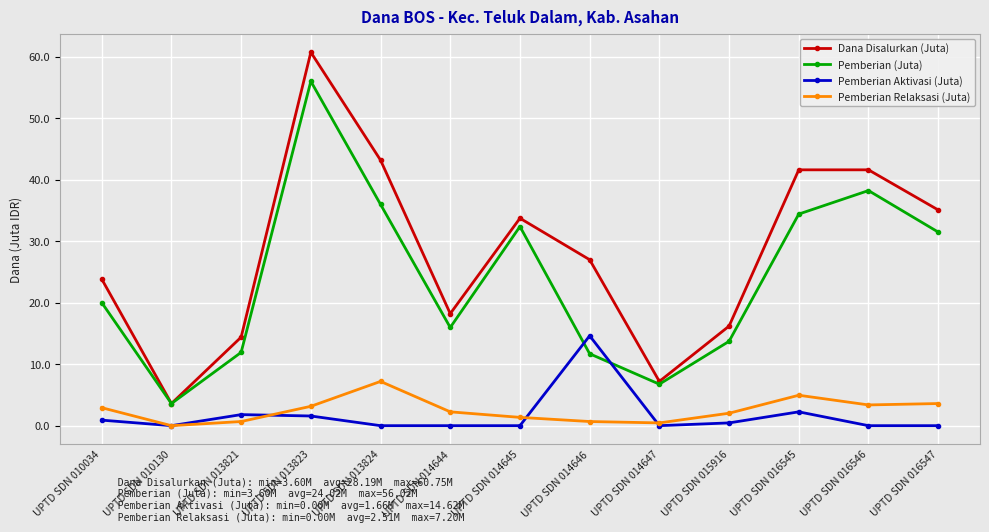

The Dana Disalurkan (Juta) series shows 18.2 at UPTD SDN 014644. True or false?

True